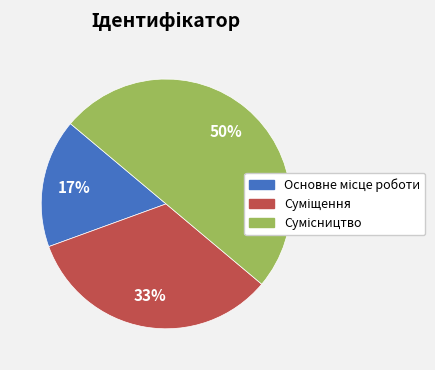

To the nearest percent, what is the average slice percentage?

33%